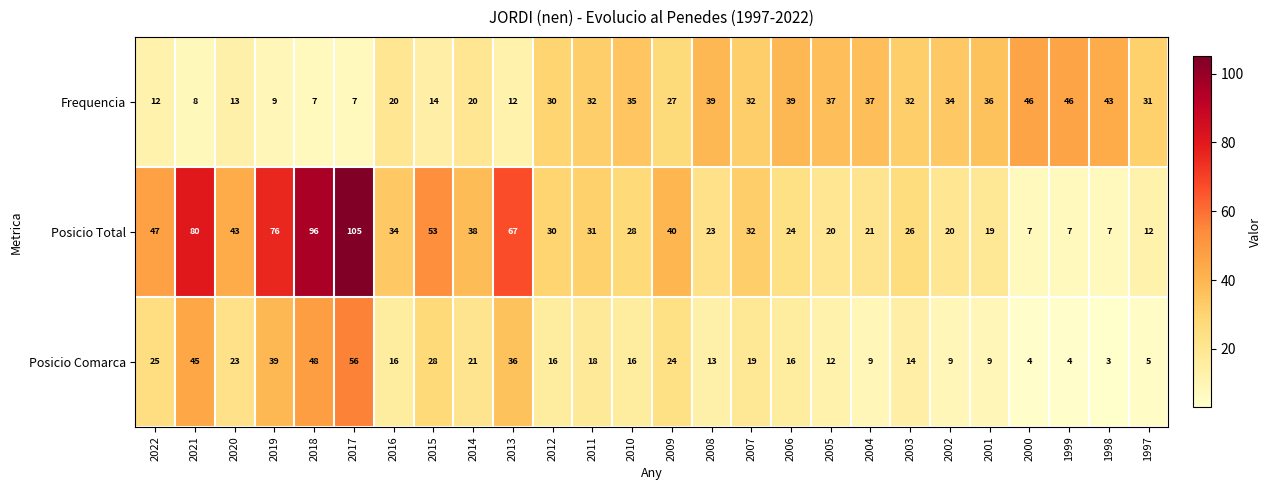

Which series has the largest total across all categories?

Posicio Total